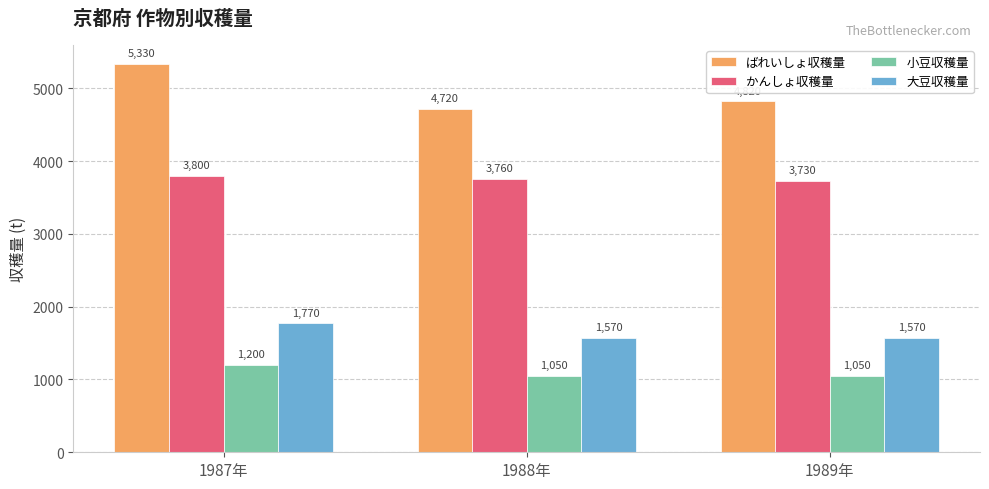

How many ばれいしょ収穫量 values are between 4720 and 5330?

3